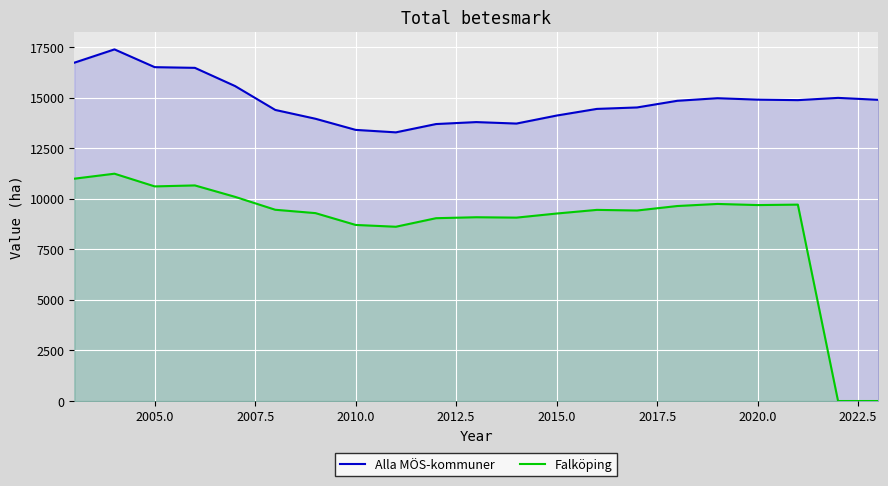

What is the total value across all series at 2015.0?

23396